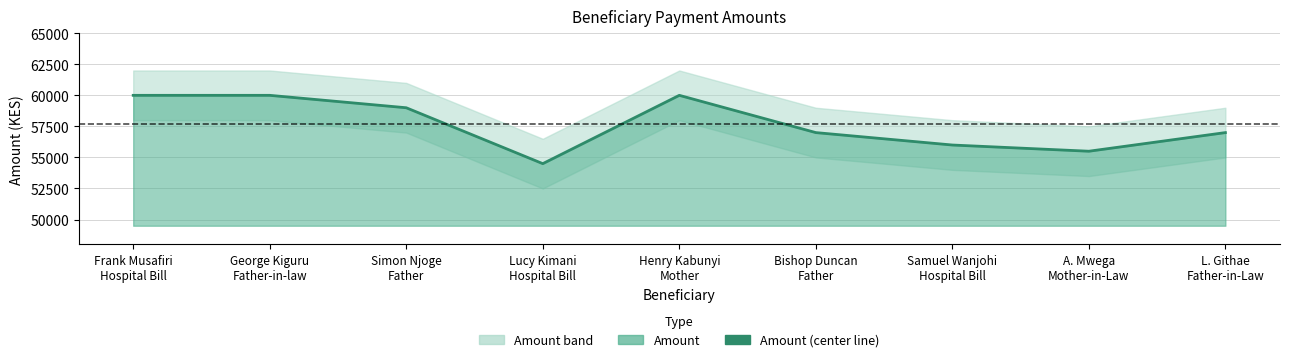

What is the ratio of the value at Simon Njoge
Father to the value at A. Mwega
Mother-in-Law?

1.1